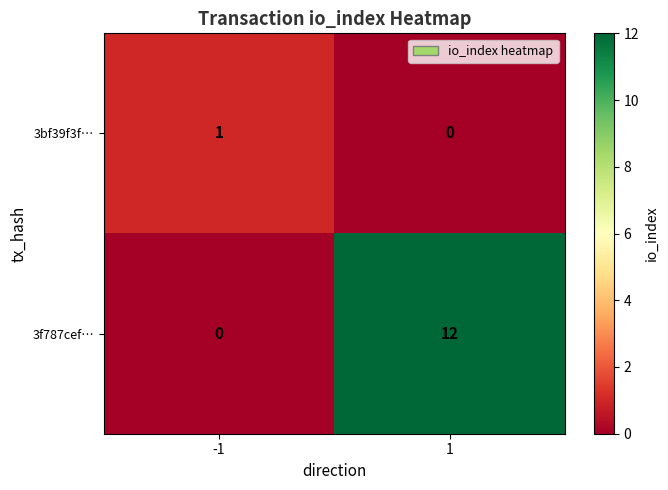

What is the sum of the 3f787cef… values at 1 and -1?

12